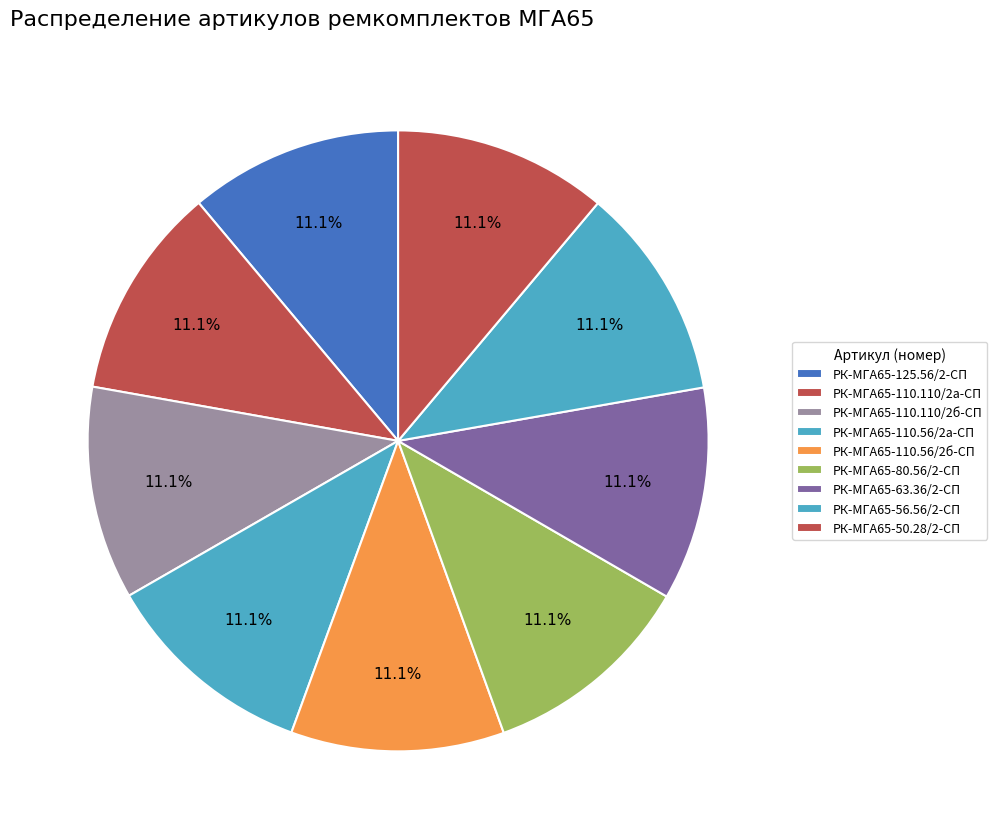

How many slices are in this pie chart?

9